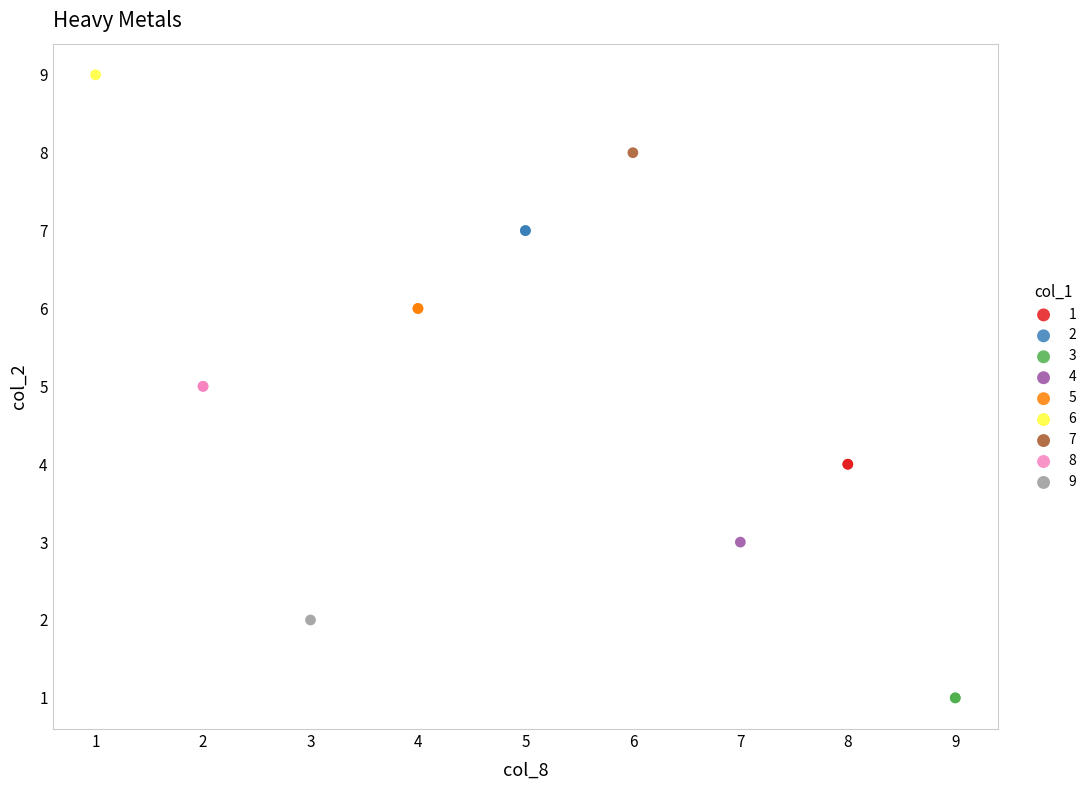

What are all the series names shown in the legend?

1, 2, 3, 4, 5, 6, 7, 8, 9